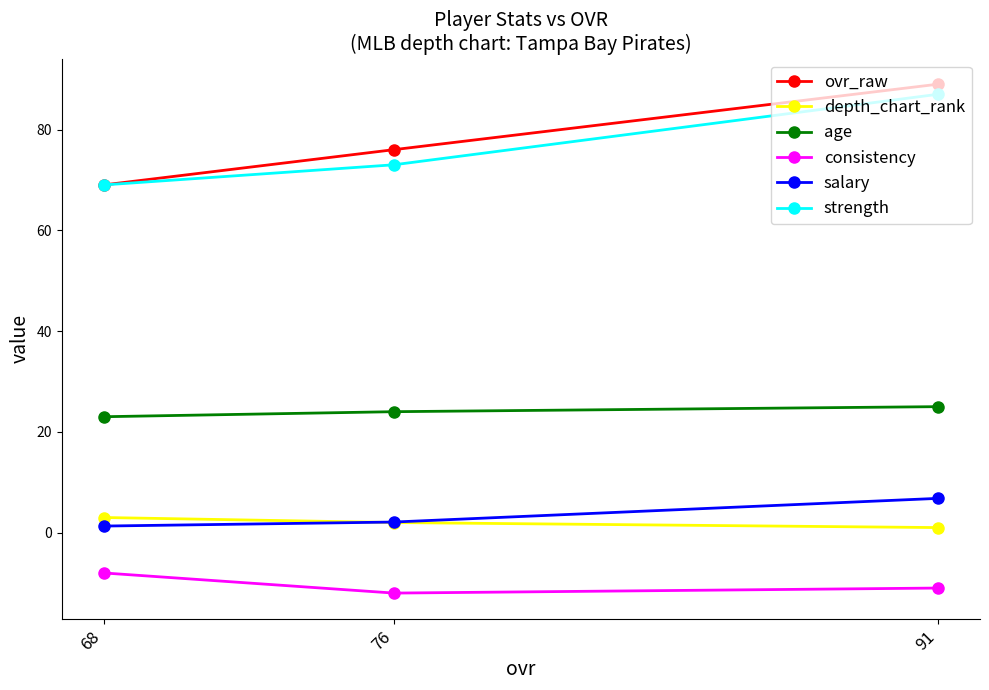

At how many categories does at least one series exceed 8?

3